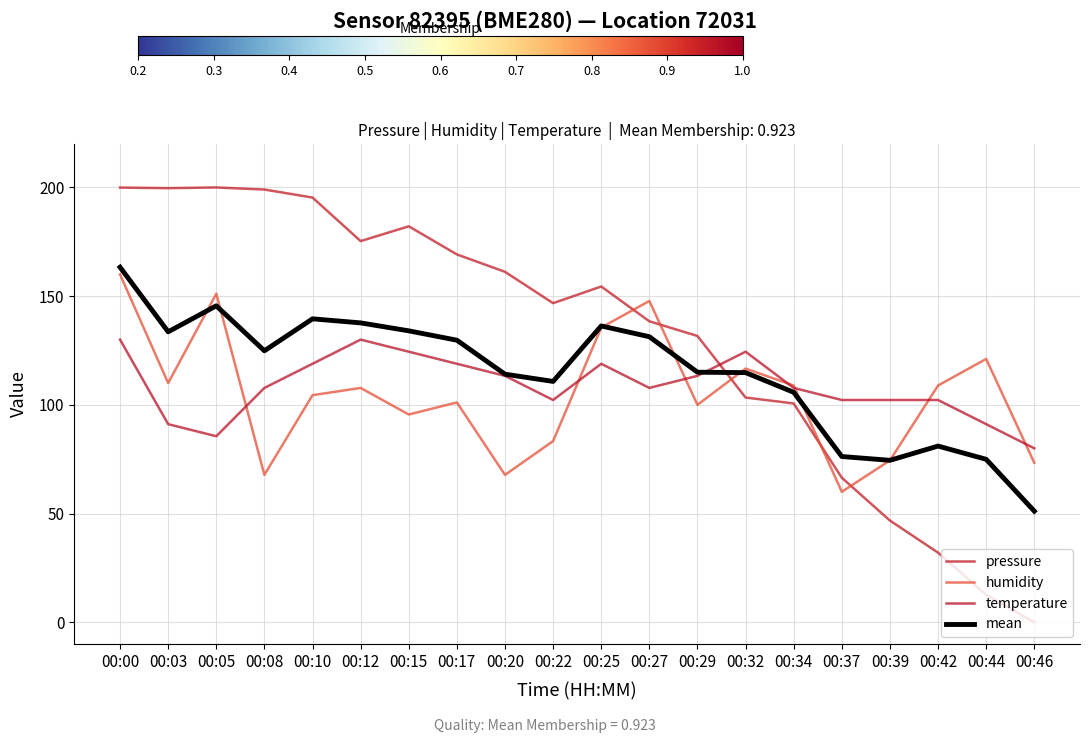

At which category is the sum across all series the highest?

00:00